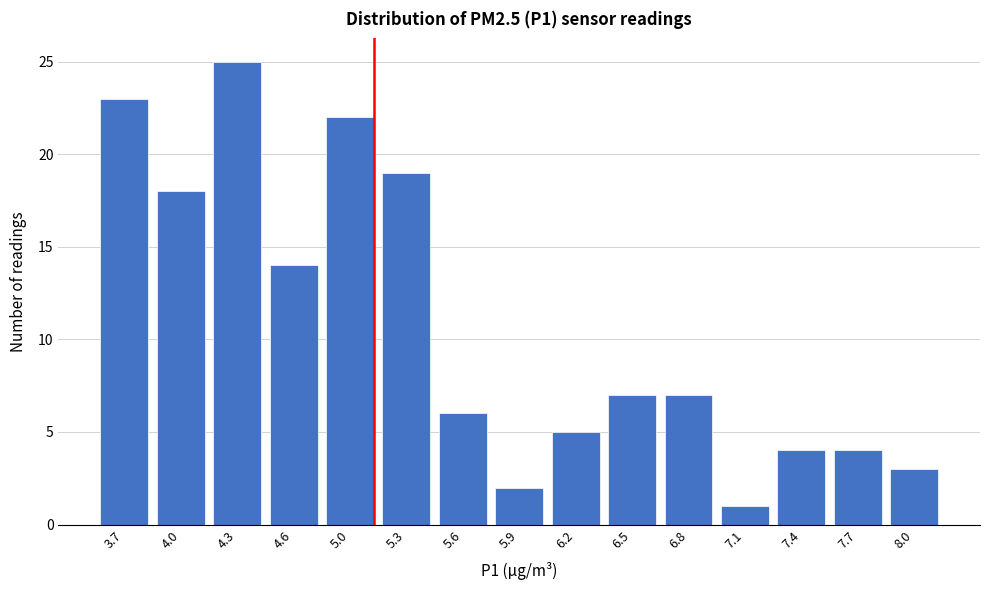

Reading right to left, list all the values displayed in this chart.

3	4	4	1	7	7	5	2	6	19	22	14	25	18	23